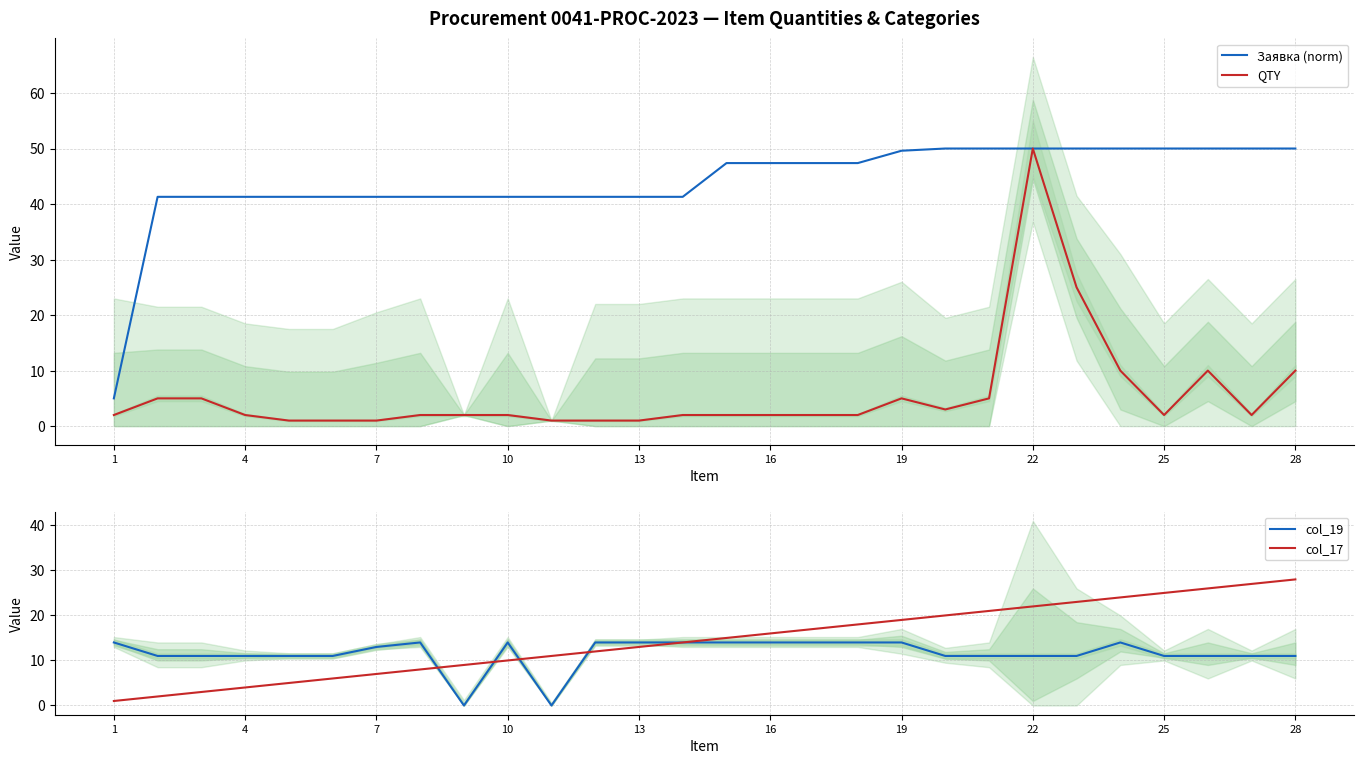

True or false: Заявка (norm) has a value of 72.8 at 19.

False